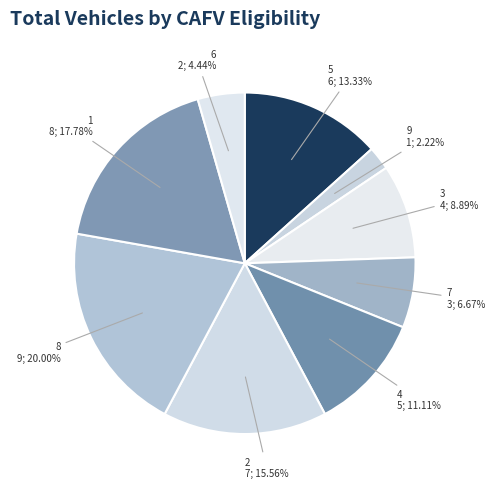

Between 5 and 1, which is larger?

1